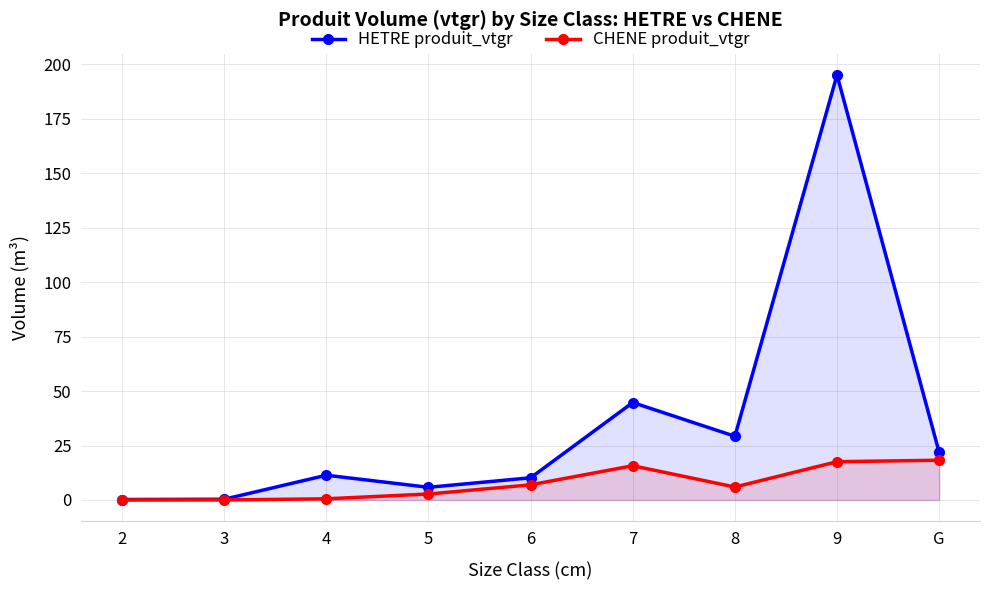

What are all the series names shown in the legend?

HETRE produit_vtgr, CHENE produit_vtgr